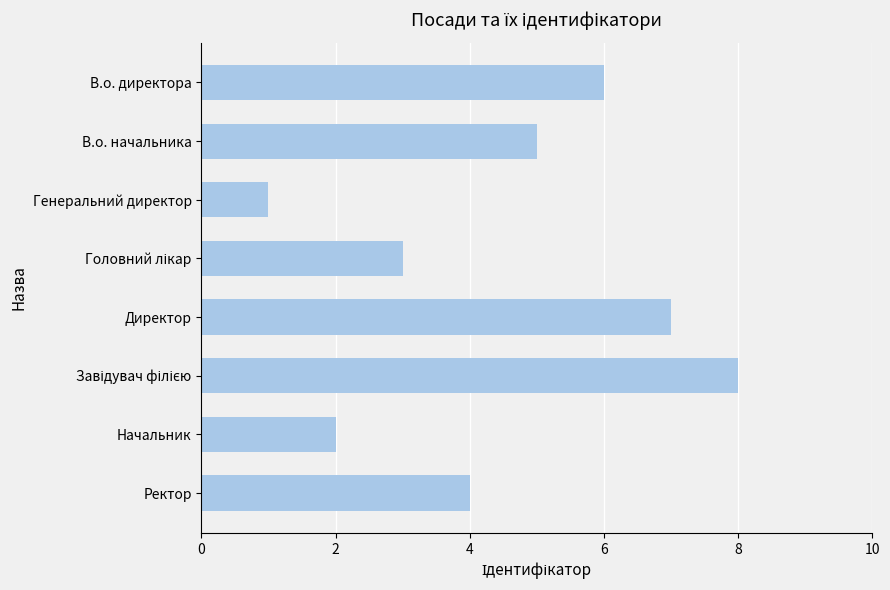

How many data points are less than 5?

4